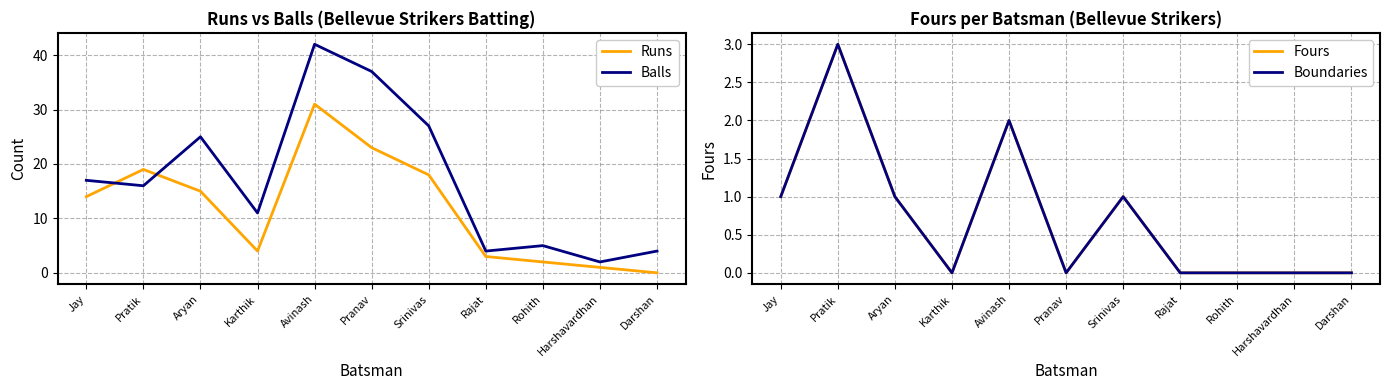

What is the value of the Runs point at the 4th from the left?

4